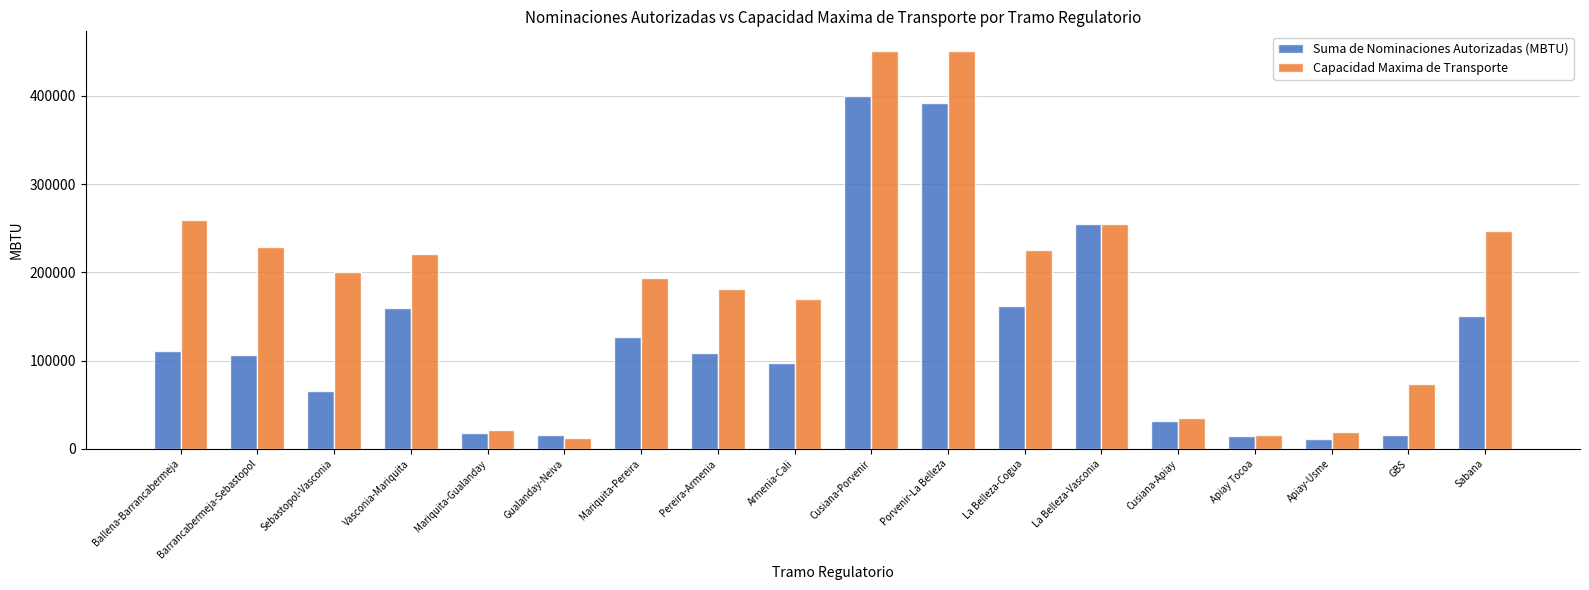

What is the maximum value shown in the chart?

450623.6